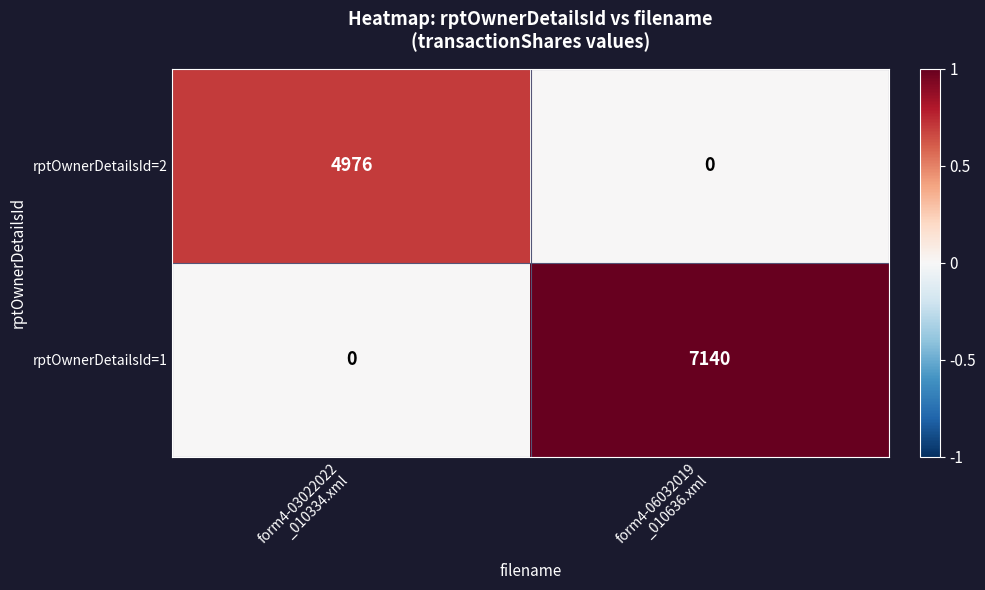

Reading left to right, extract all data points from this chart.

rptOwnerDetailsId=2: 4976	0
rptOwnerDetailsId=1: 0	7140